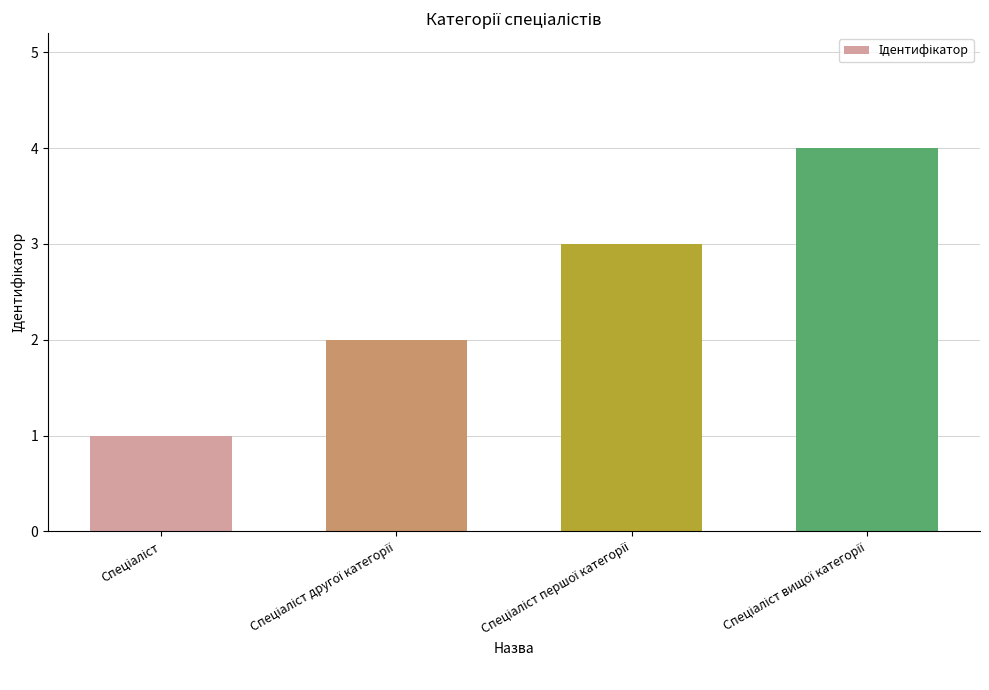

Reading left to right, extract all data points from this chart.

1	2	3	4